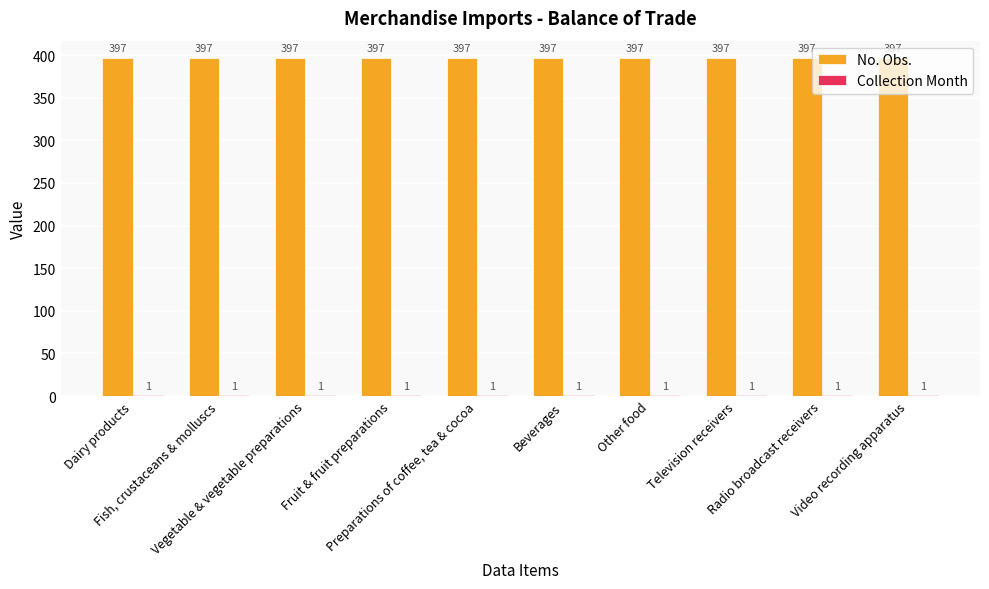

Are the bars horizontal?

No